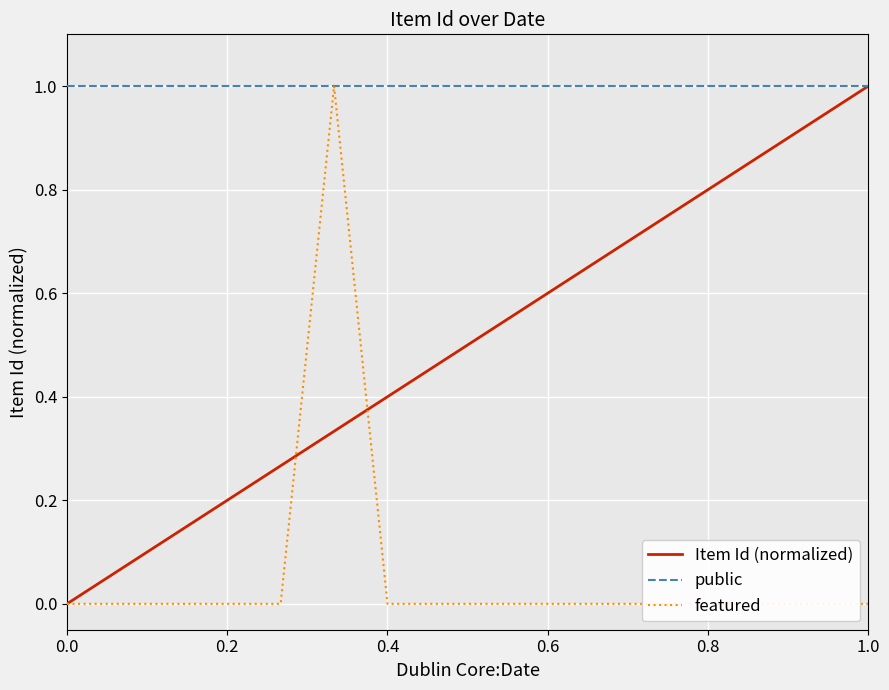

The Item Id (normalized) series shows 0.9 at 0.6. True or false?

False